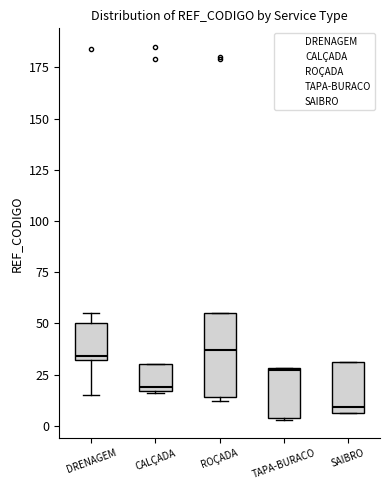

Comparing the boxes themselves (not the whiskers), which one is the tallest?

ROÇADA